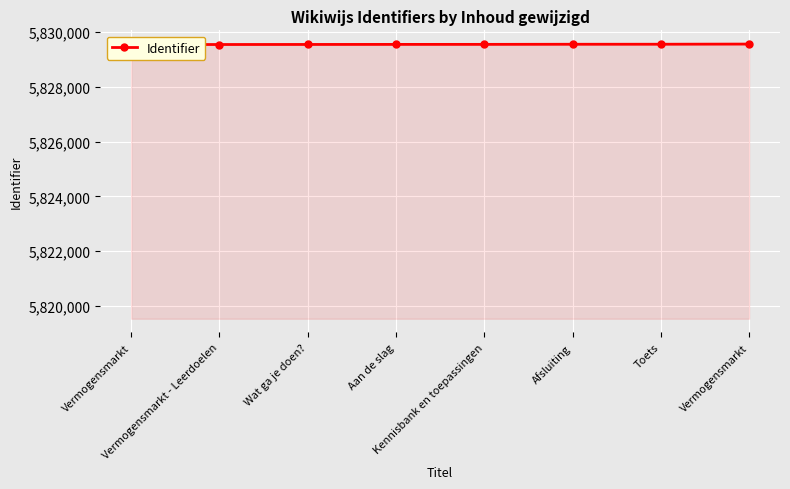

What is the sum of all values?

46636357